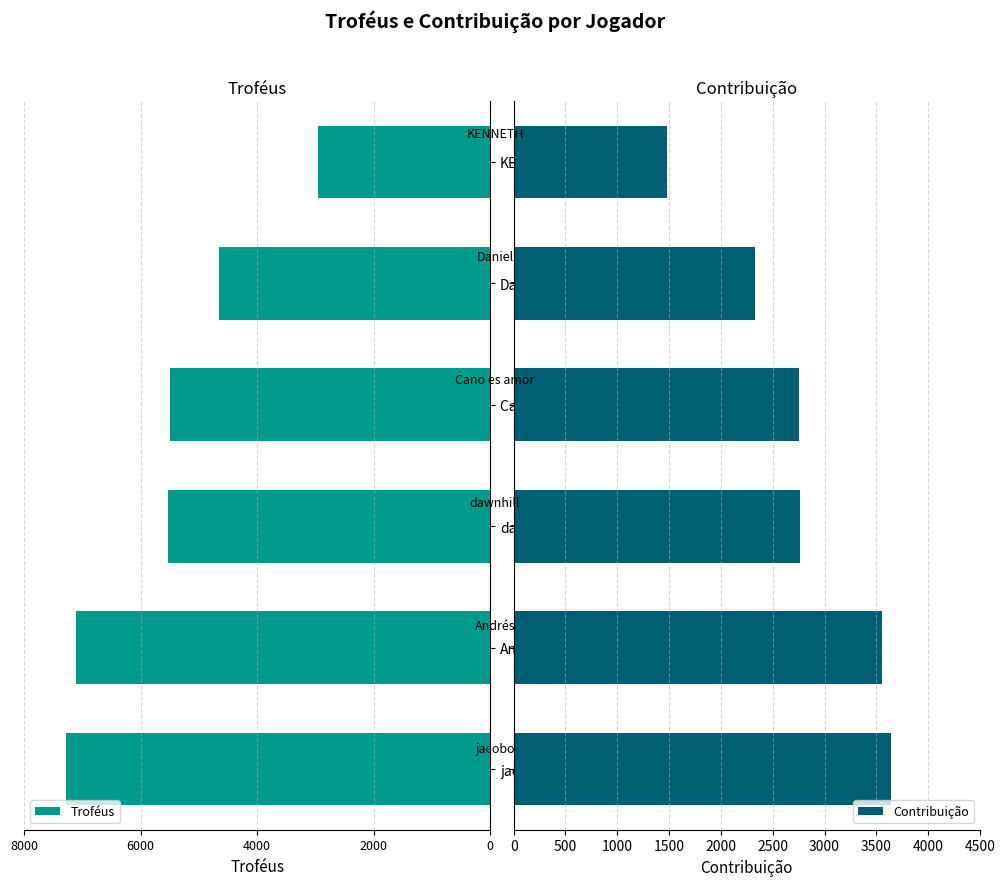

What is the value of the Contribuição bar at the 1st from the left?

3641